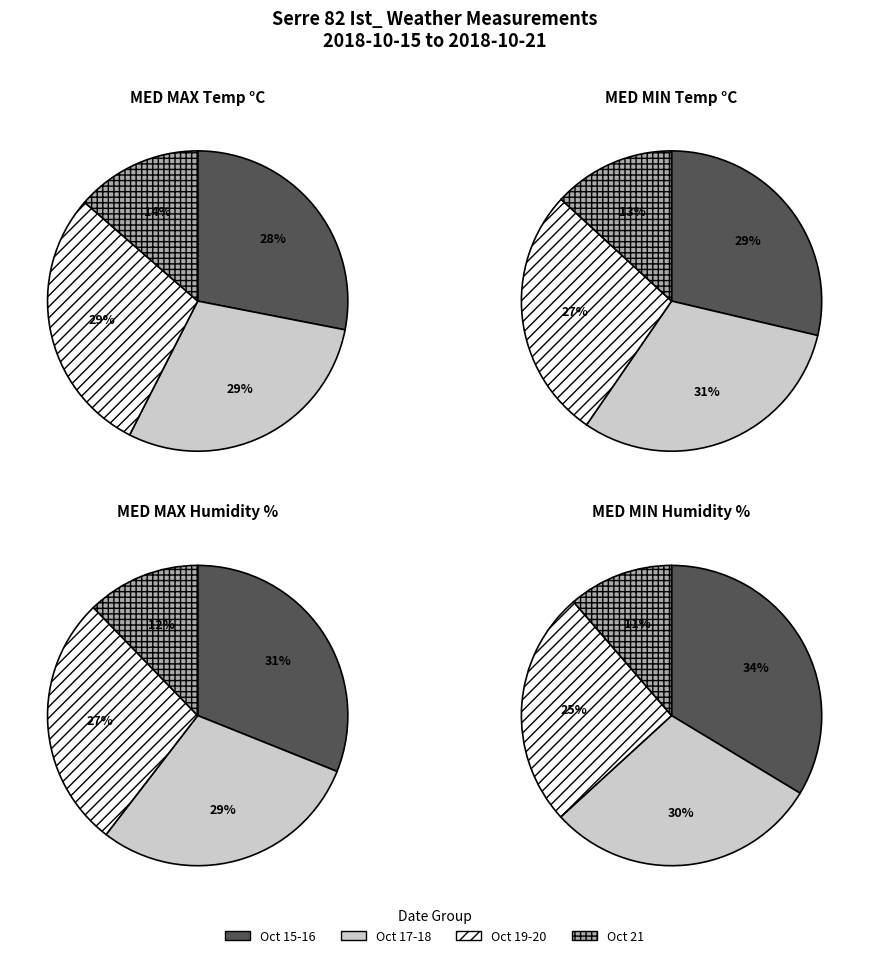

Rank the series by their average value, from highest to lowest.

MED MAX Humidity, MED MIN Humidity, MED MAX Temp, MED MIN Temp